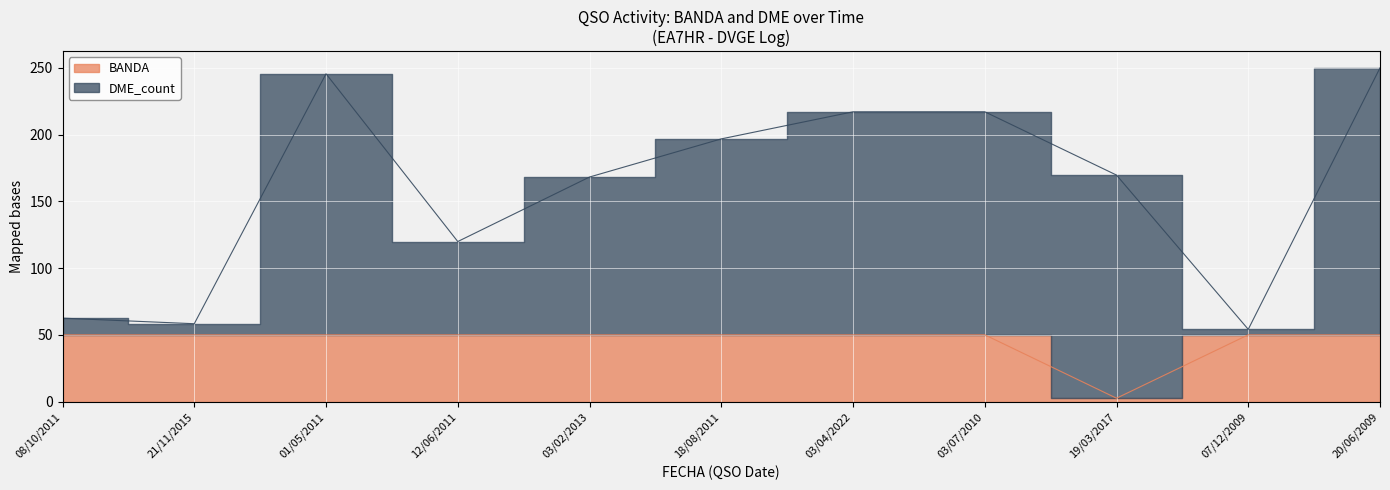

What are all the series names shown in the legend?

BANDA, DME_count